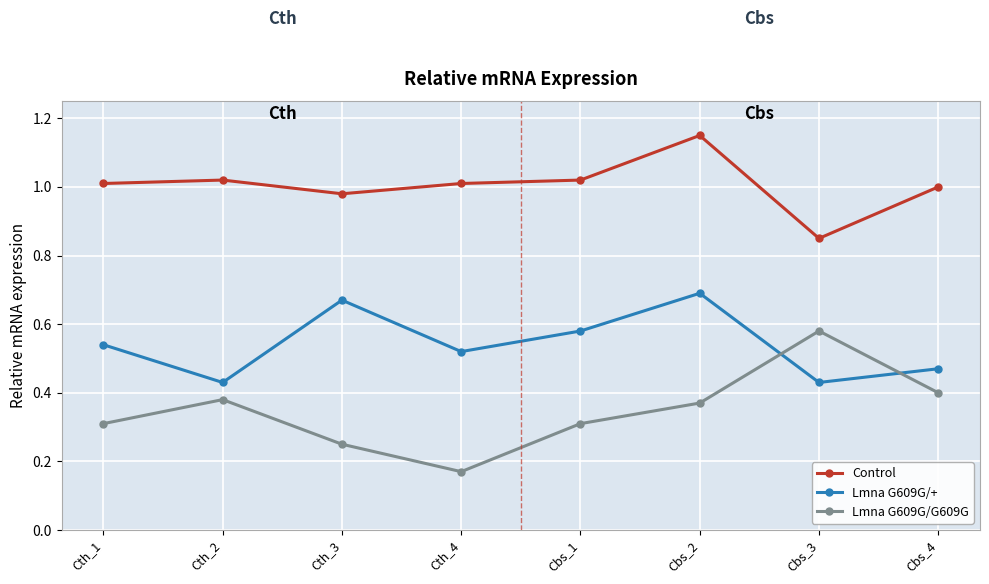

How many lines are shown in the chart?

3